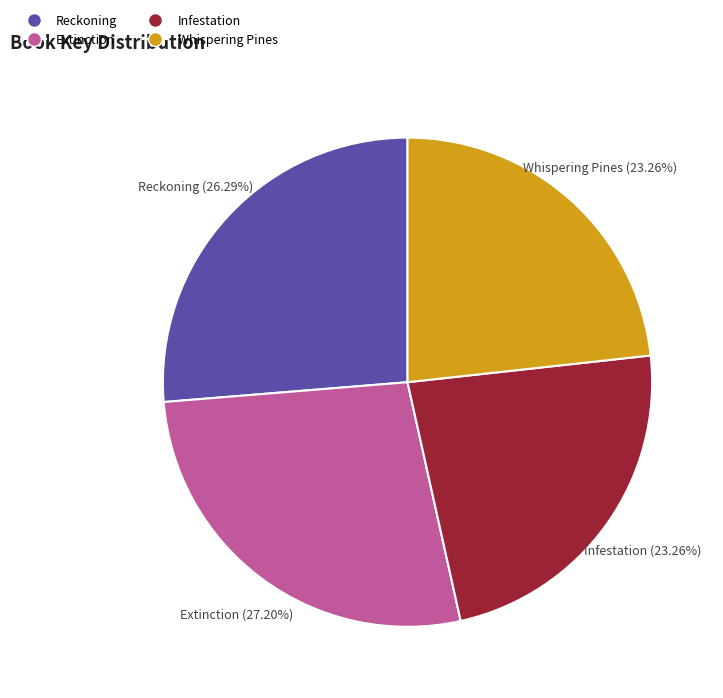

Is there any slice that represents more than half of the pie?

No